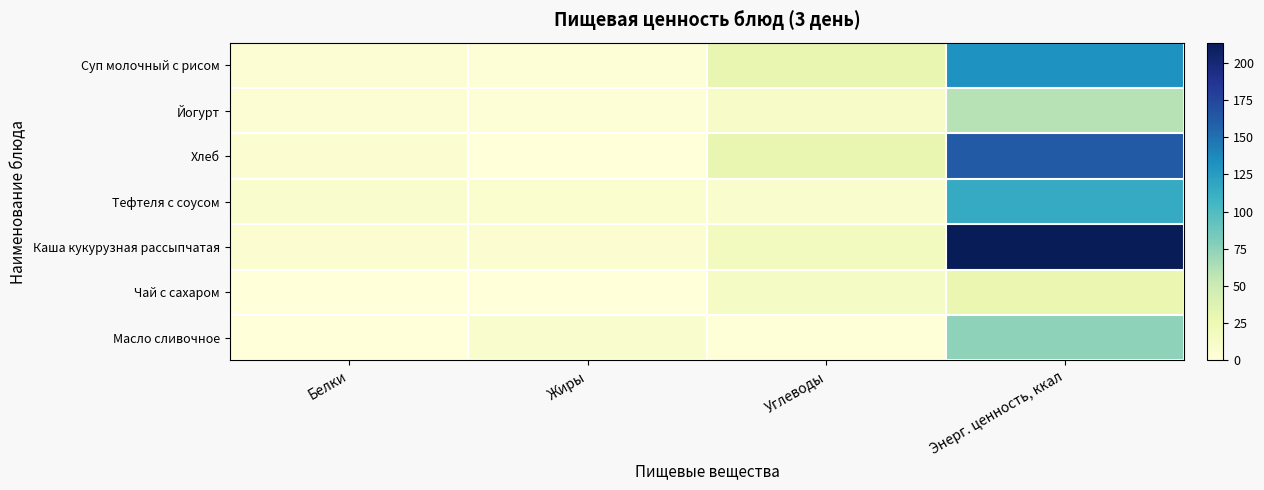

What is the maximum value shown in the chart?

213.6